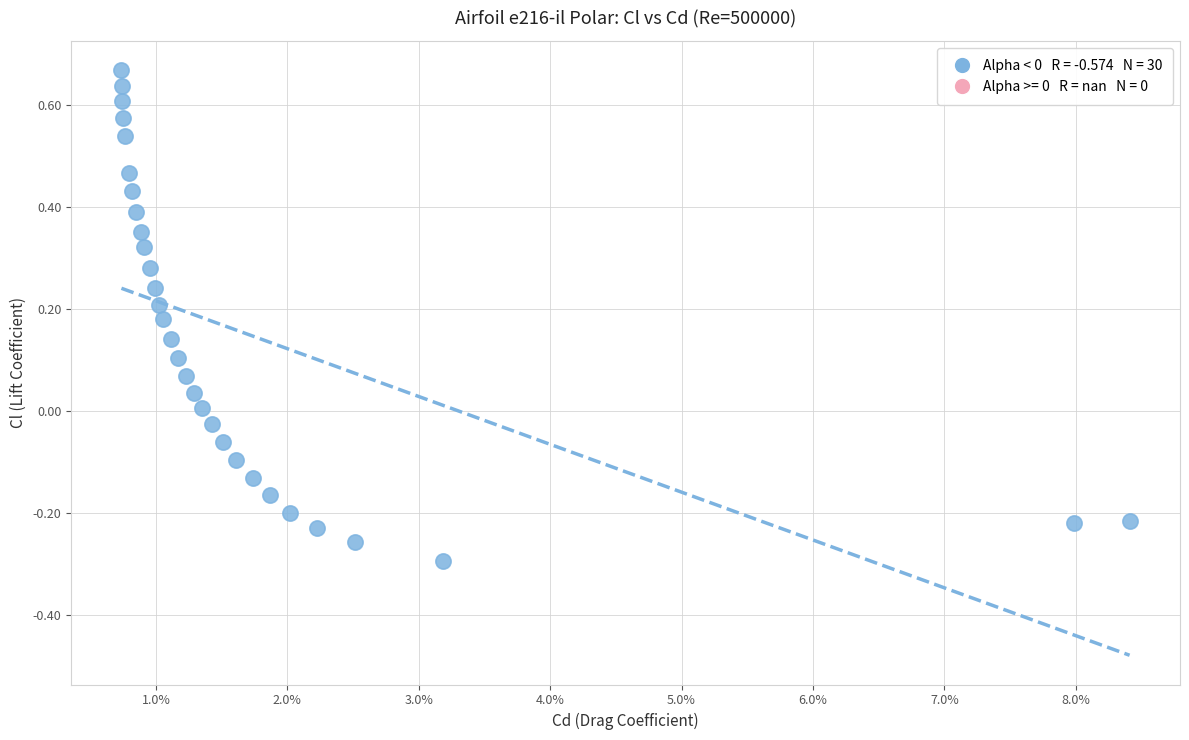

What is the range of Y values (max minus min)?

1.0